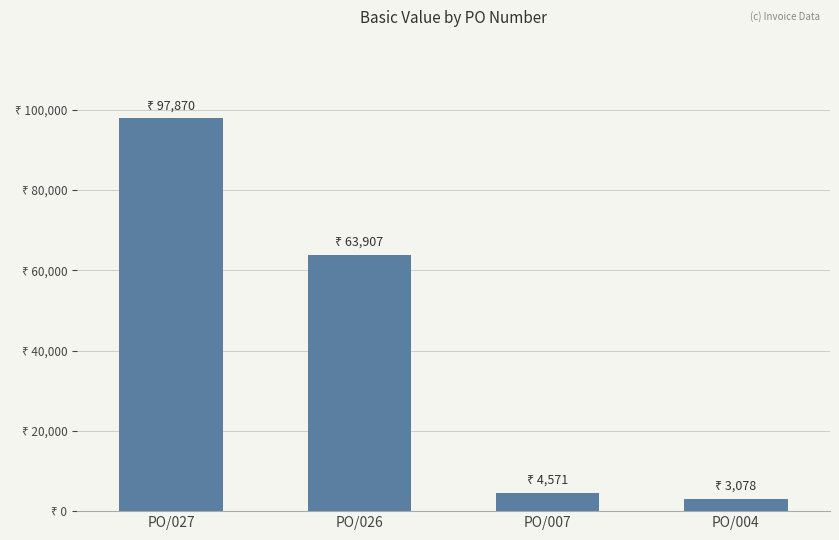

Which label corresponds to the smallest value in the chart?

PO/004